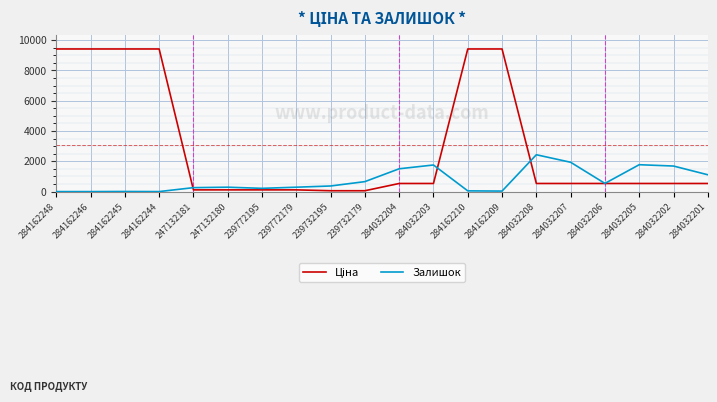

Is this an area chart (filled region under the line)?

No